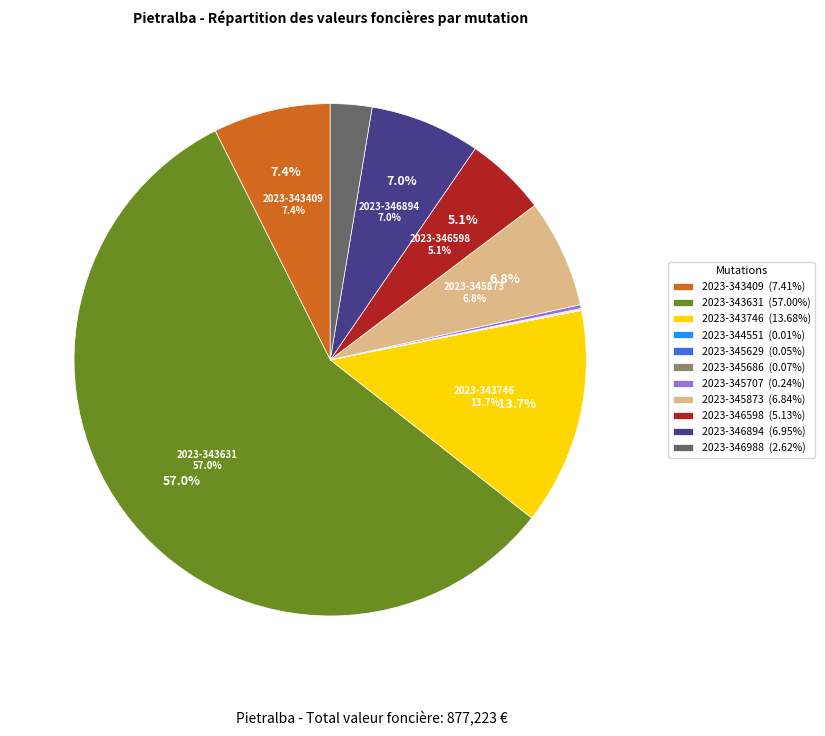

To the nearest percent, what portion does 2023-346988 represent?

3%